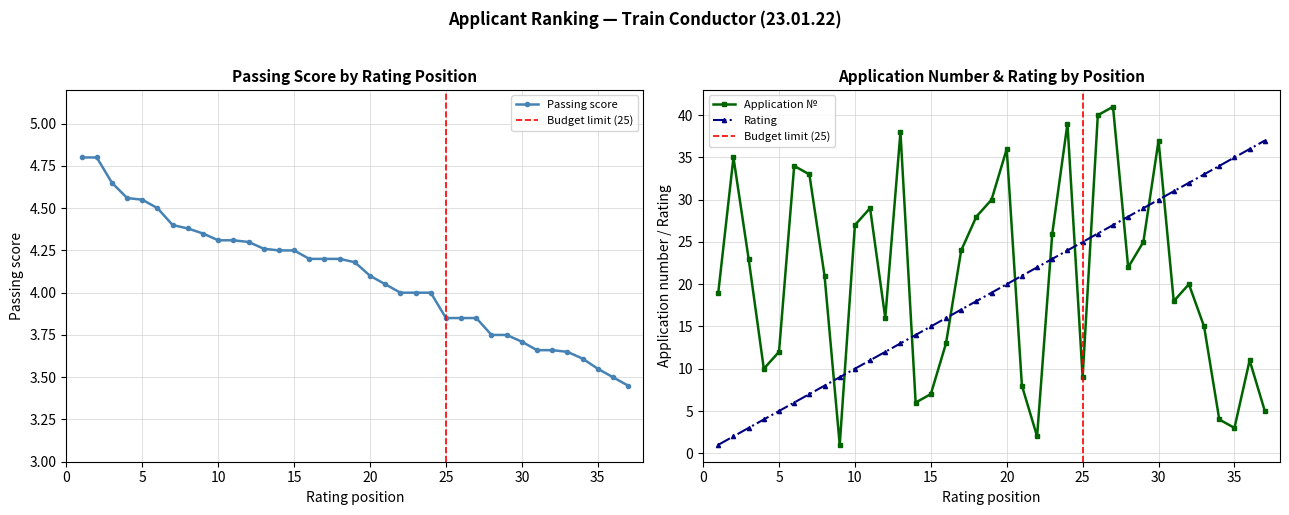

Is this an area chart (filled region under the line)?

No